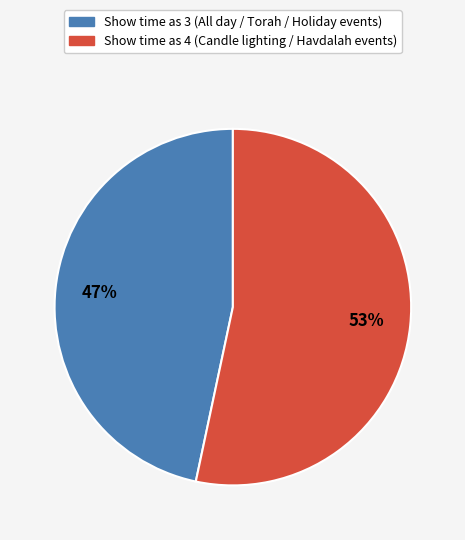

To the nearest percent, what is the average slice percentage?

50%